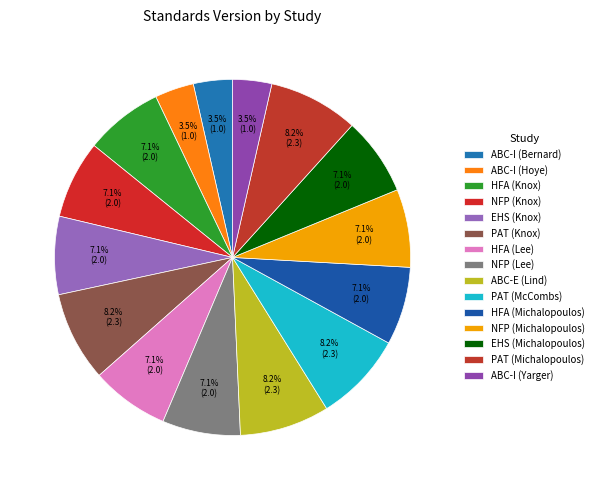

How many segments does this pie chart have?

15